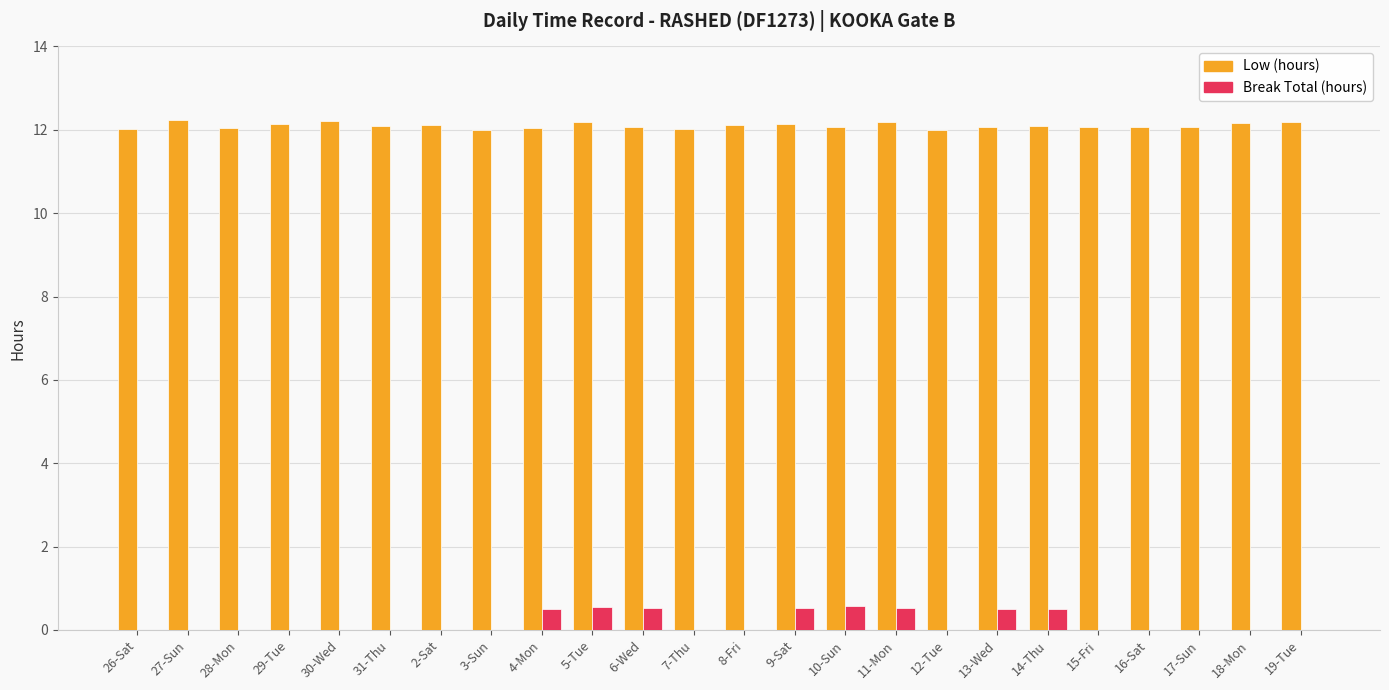

What is the maximum value for Break Total (hours)?

0.6